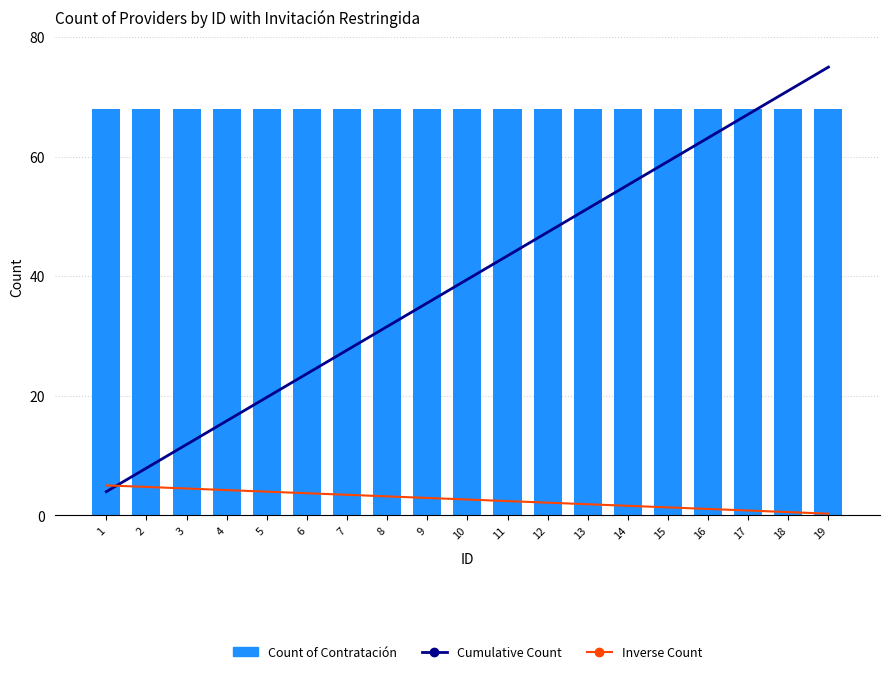

Reading left to right, what are all the values shown in this chart?

Cumulative Count: 3.9	7.9	11.8	15.8	19.7	23.7	27.6	31.6	35.5	39.5	43.4	47.4	51.3	55.3	59.2	63.2	67.1	71.1	75.0
Inverse Count: 5.0	4.7	4.5	4.2	3.9	3.7	3.4	3.2	2.9	2.6	2.4	2.1	1.8	1.6	1.3	1.1	0.8	0.5	0.3
Count of Contratación: 68.0	68.0	68.0	68.0	68.0	68.0	68.0	68.0	68.0	68.0	68.0	68.0	68.0	68.0	68.0	68.0	68.0	68.0	68.0